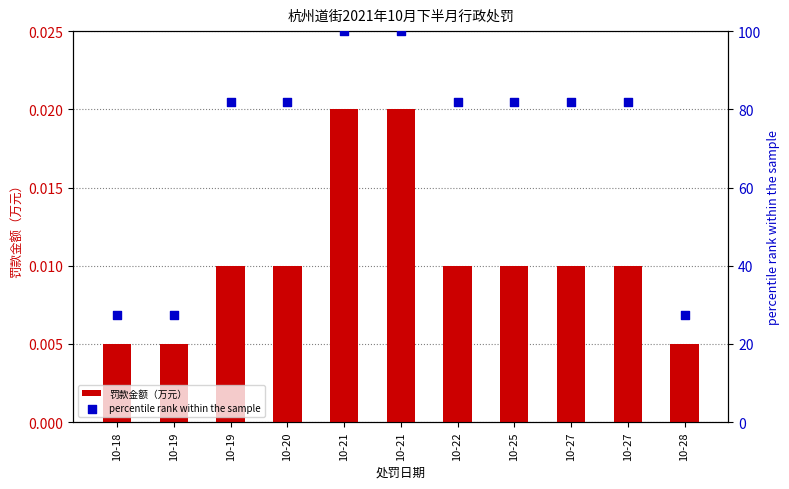

What is the total value across all series at 10-22?

81.8